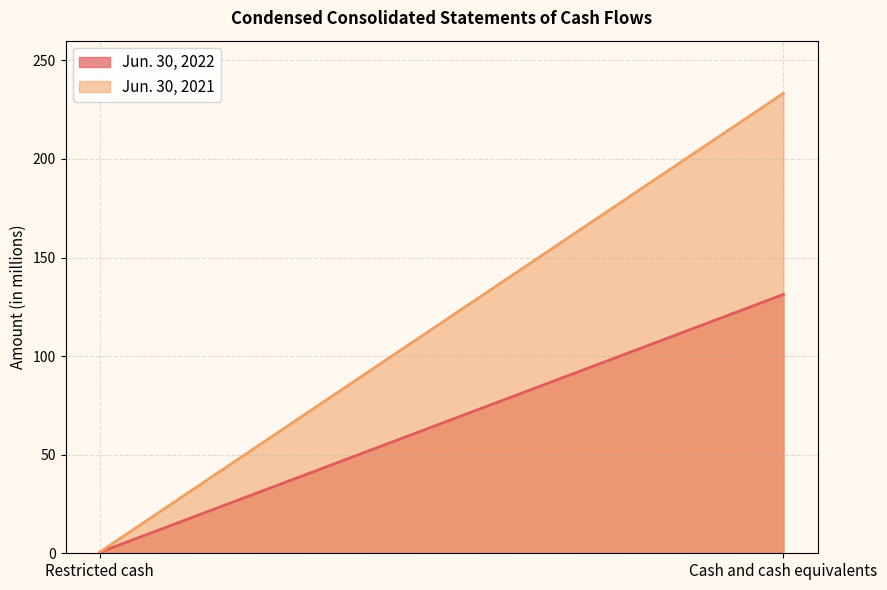

What is the label of the 1st point from the left?

Restricted cash